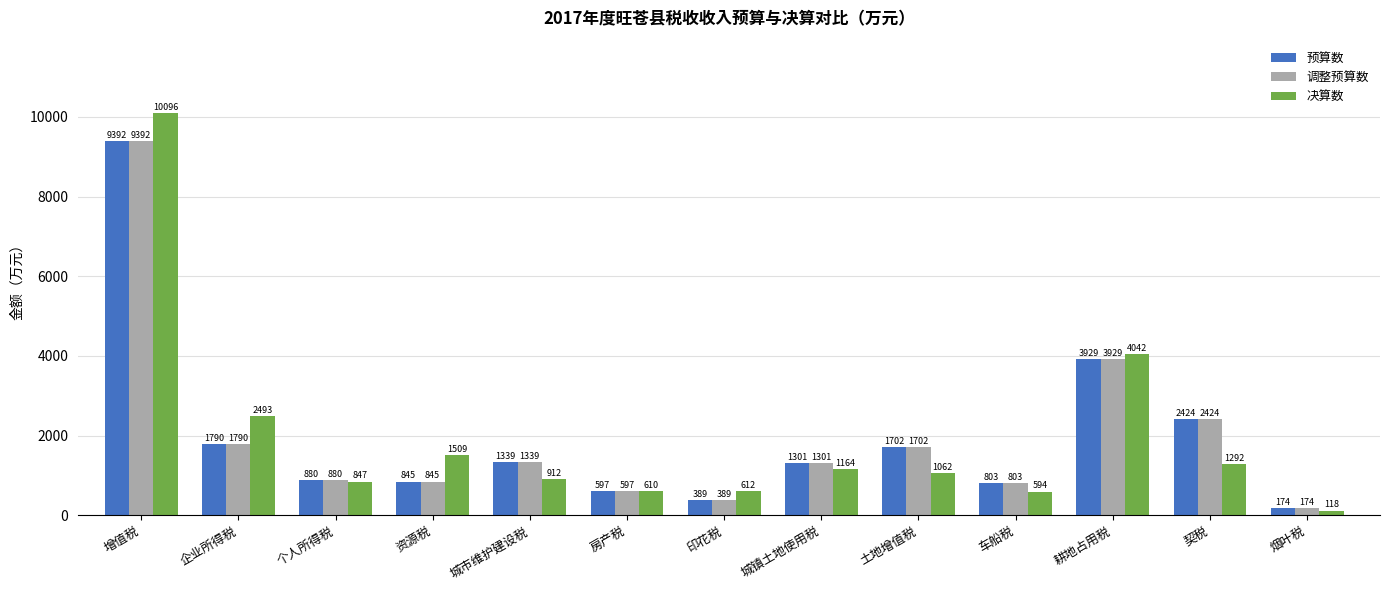

Reading left to right, list all the values displayed in this chart.

预算数: 增值税=9392	企业所得税=1790	个人所得税=880	资源税=845	城市维护建设税=1339	房产税=597	印花税=389	城镇土地使用税=1301	土地增值税=1702	车船税=803	耕地占用税=3929	契税=2424	烟叶税=174
调整预算数: 增值税=9392	企业所得税=1790	个人所得税=880	资源税=845	城市维护建设税=1339	房产税=597	印花税=389	城镇土地使用税=1301	土地增值税=1702	车船税=803	耕地占用税=3929	契税=2424	烟叶税=174
决算数: 增值税=10096	企业所得税=2493	个人所得税=847	资源税=1509	城市维护建设税=912	房产税=610	印花税=612	城镇土地使用税=1164	土地增值税=1062	车船税=594	耕地占用税=4042	契税=1292	烟叶税=118